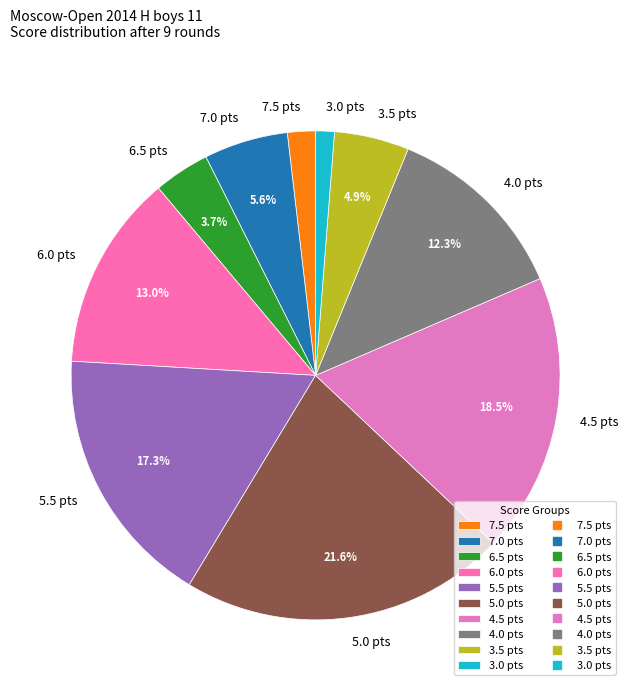

Combined, do 5.0 pts and 7.5 pts account for over 50%?

No